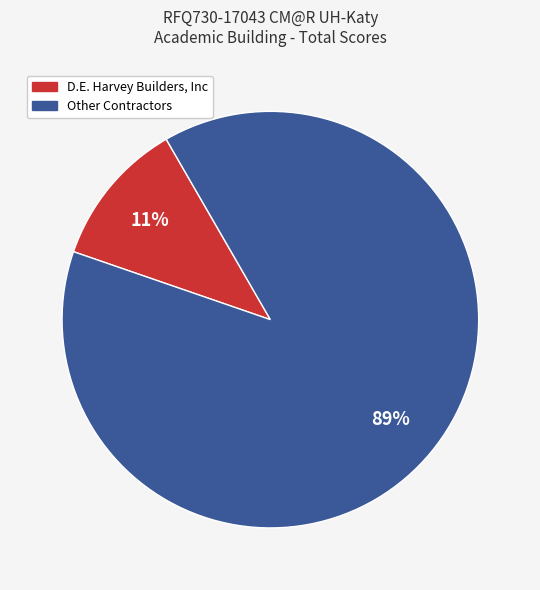

Is there a majority slice in this chart?

Yes